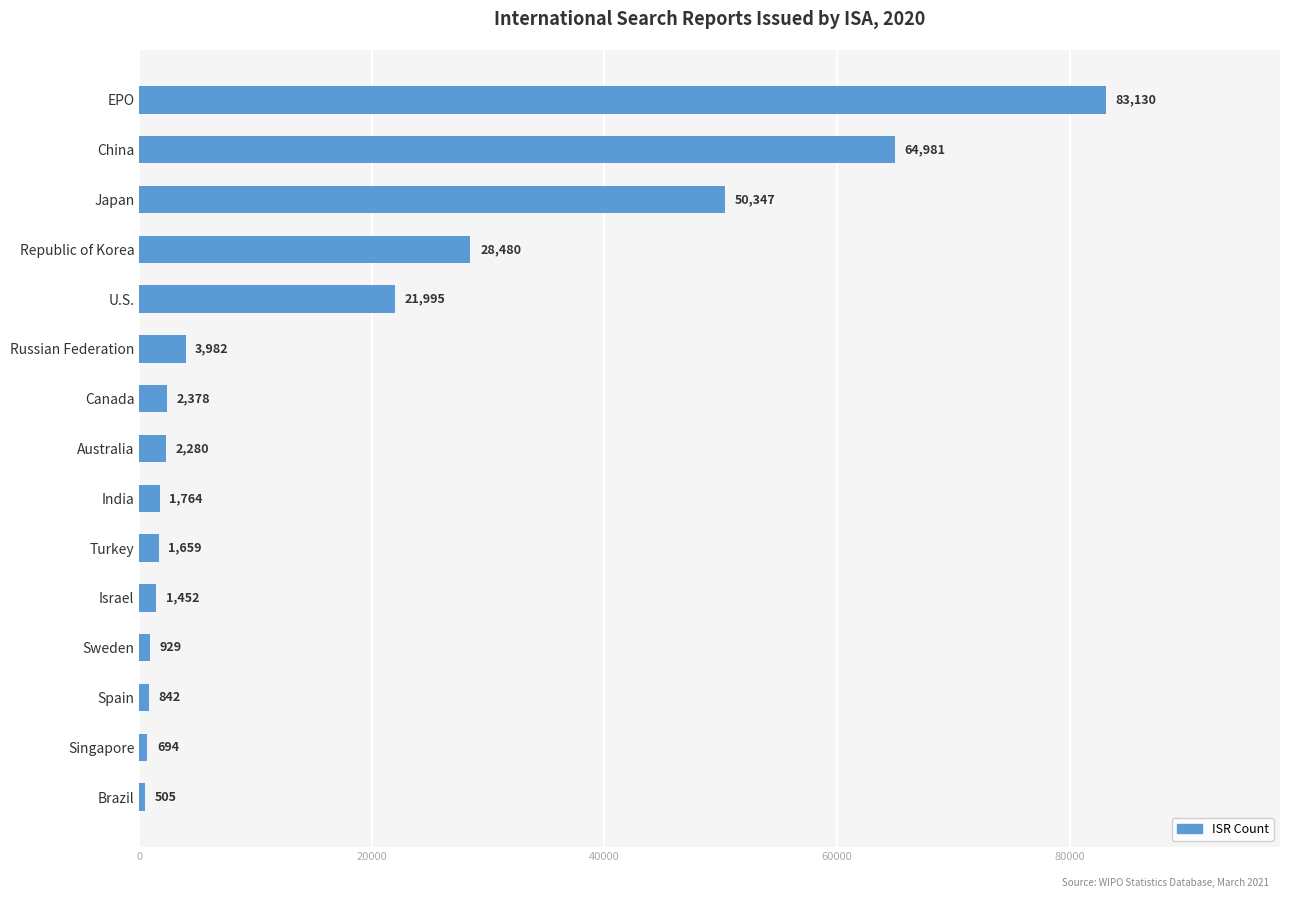

What is the label of the 2nd bar from the top?

China